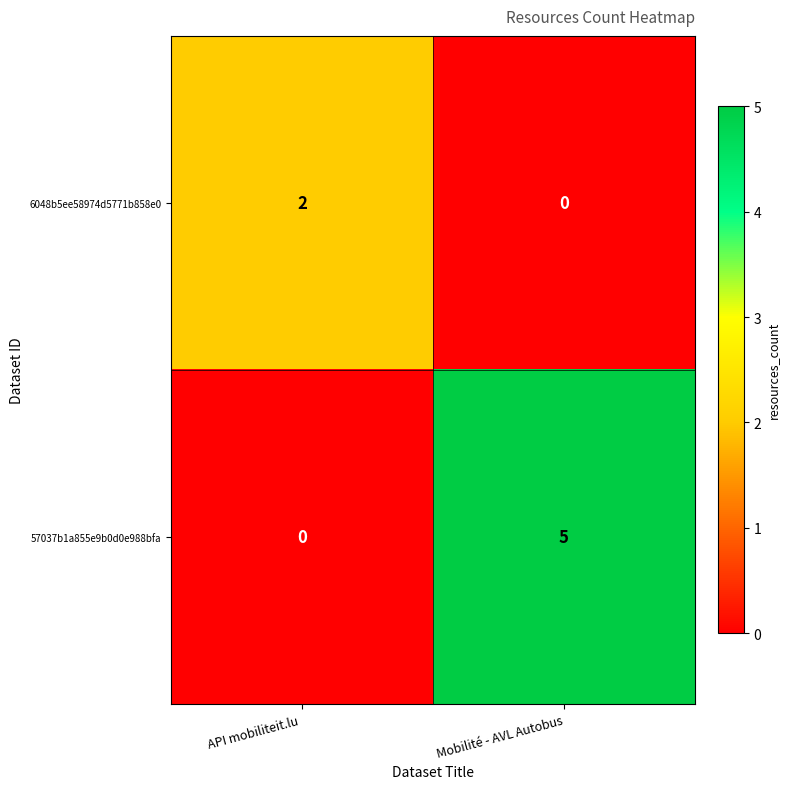

What is the sum of the 57037b1a855e9b0d0e988bfa values at API mobiliteit.lu  and Mobilité - AVL Autobus?

5